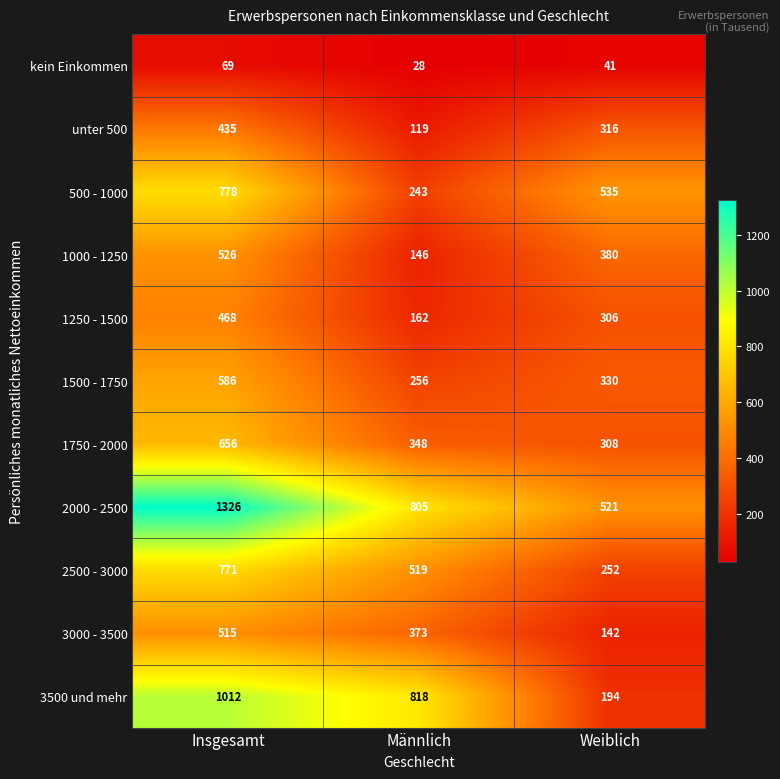

List the series in order of their peak value, highest first.

2000 - 2500, 3500 und mehr, 500 - 1000, 2500 - 3000, 1750 - 2000, 1500 - 1750, 1000 - 1250, 3000 - 3500, 1250 - 1500, unter 500, kein Einkommen